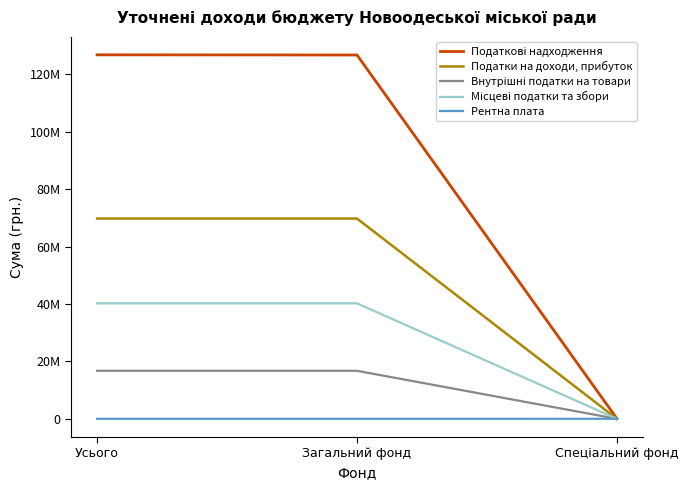

At which category does the chart reach its peak across all series?

Усього